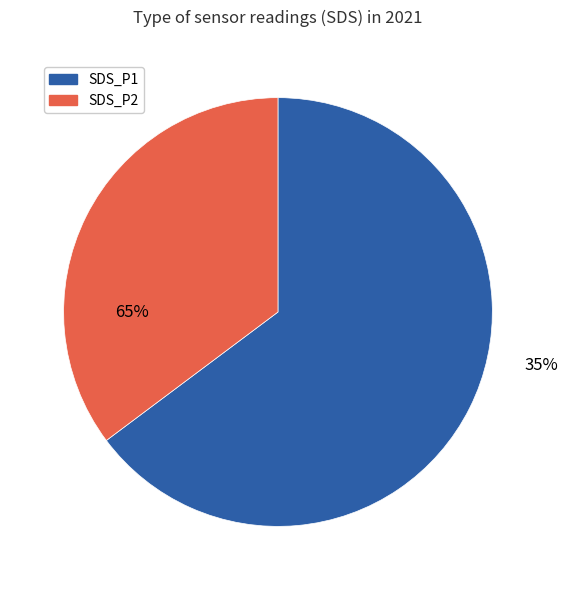

Combined, do SDS_P2 and SDS_P1 account for over 50%?

Yes